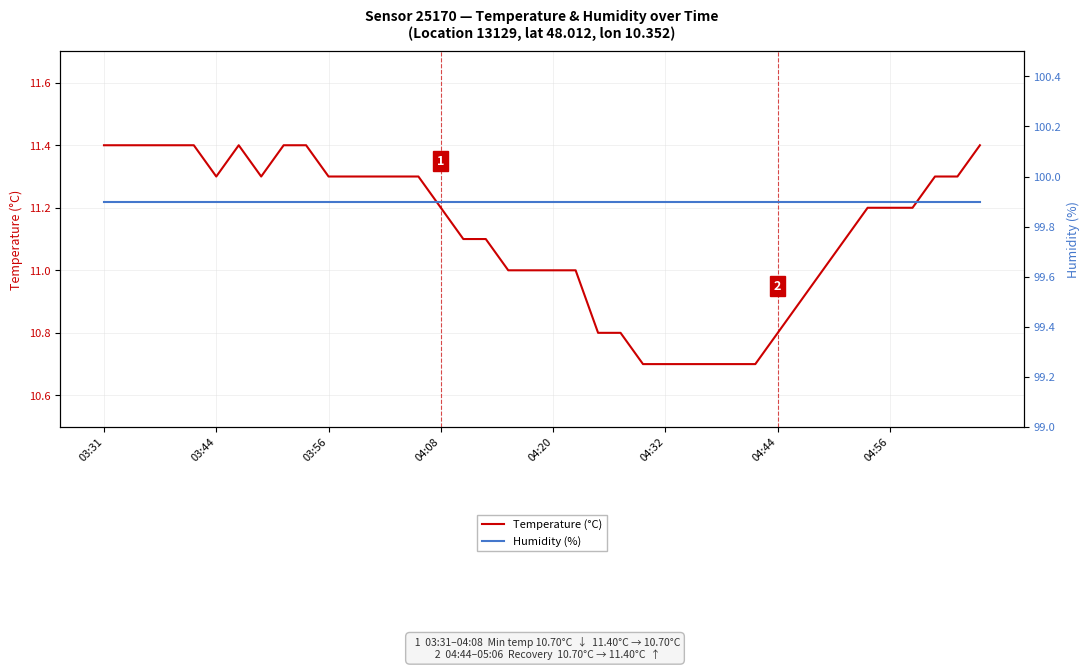

Reading left to right, extract all data points from this chart.

Temperature (°C): 11.4	11.4	11.4	11.4	11.4	11.3	11.4	11.3	11.4	11.4	11.3	11.3	11.3	11.3	11.3	11.2	11.1	11.1	11.0	11.0	11.0	11.0	10.8	10.8	10.7	10.7	10.7	10.7	10.7	10.7	10.8	10.9	11.0	11.1	11.2	11.2	11.2	11.3	11.3	11.4
Humidity (%): 99.9	99.9	99.9	99.9	99.9	99.9	99.9	99.9	99.9	99.9	99.9	99.9	99.9	99.9	99.9	99.9	99.9	99.9	99.9	99.9	99.9	99.9	99.9	99.9	99.9	99.9	99.9	99.9	99.9	99.9	99.9	99.9	99.9	99.9	99.9	99.9	99.9	99.9	99.9	99.9